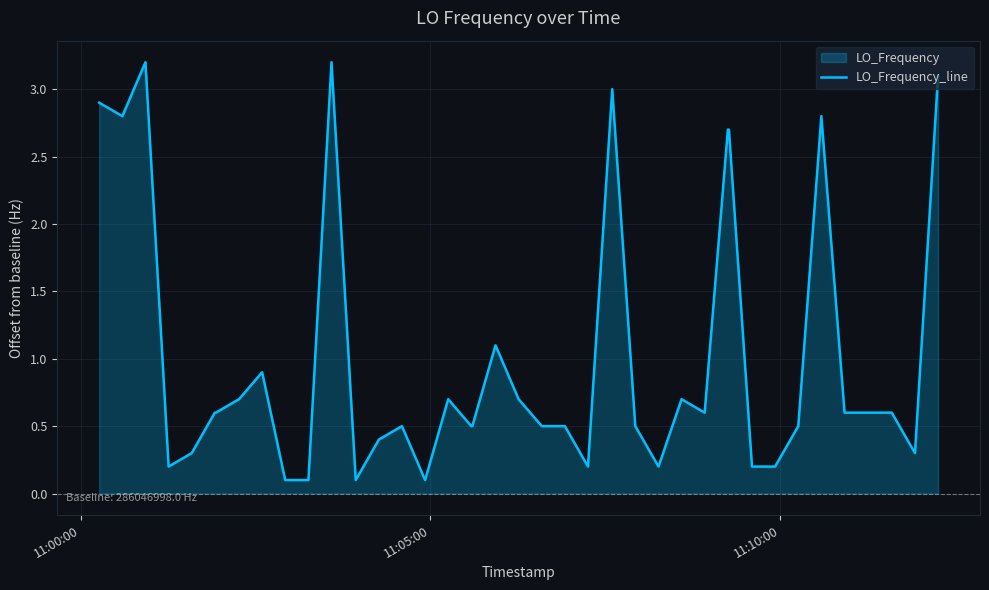

How many lines are shown in the chart?

1